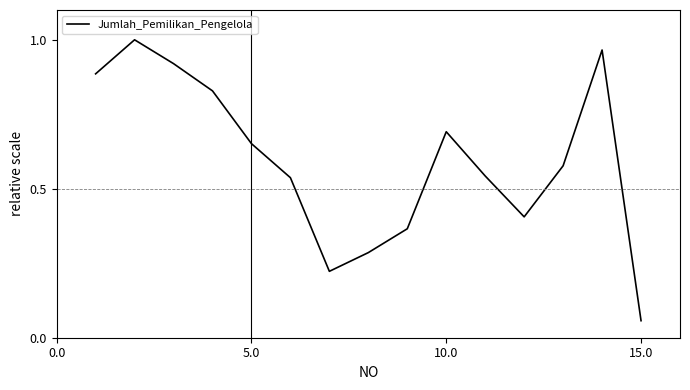

Reading left to right, extract all data points from this chart.

0.9	1.0	0.9	0.8	0.7	0.5	0.2	0.3	0.4	0.7	0.5	0.4	0.6	1.0	0.1